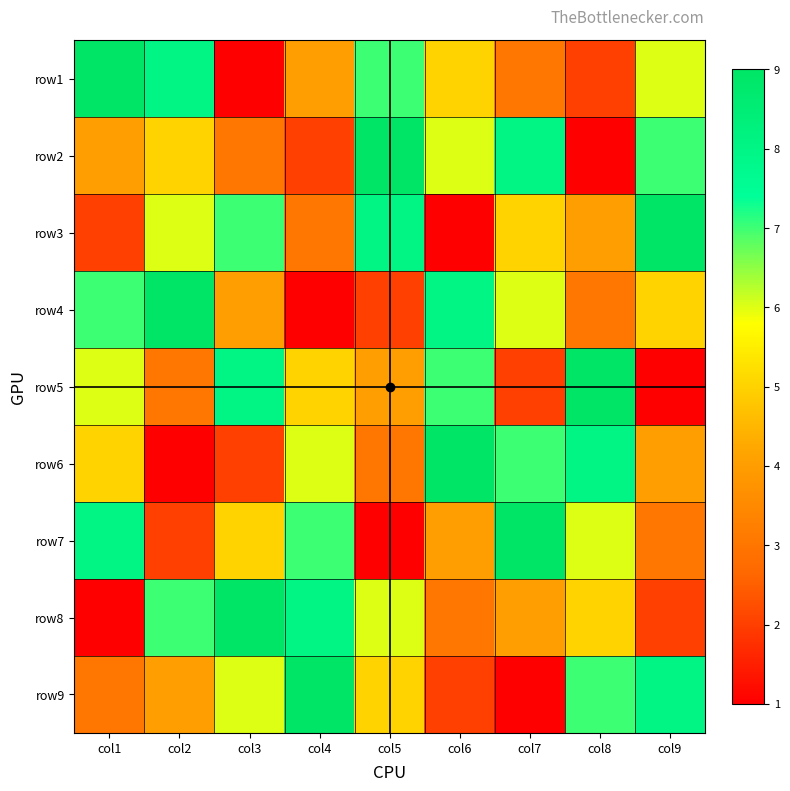

What is the spread (max minus min) of values at col6?

8